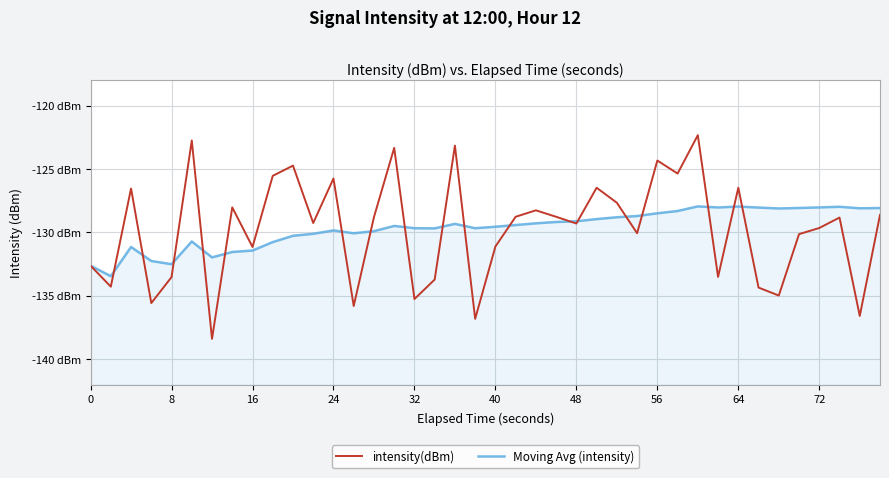

Is this an area chart (filled region under the line)?

No